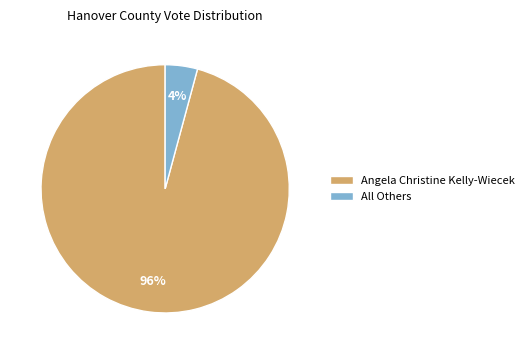

Between Angela Christine Kelly-Wiecek and All Others, which is larger?

Angela Christine Kelly-Wiecek